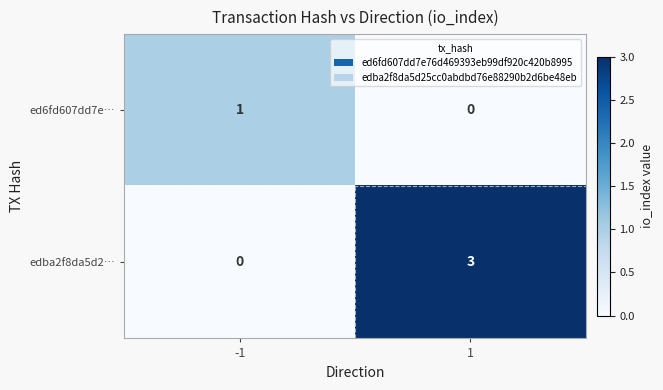

What is the highest value of the edba2f8da5d2… series?

3